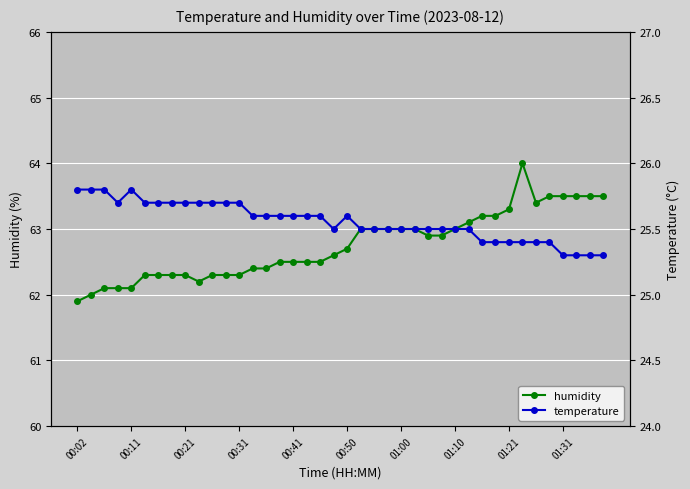

What is the value of the humidity point at the 31st from the left?

63.2